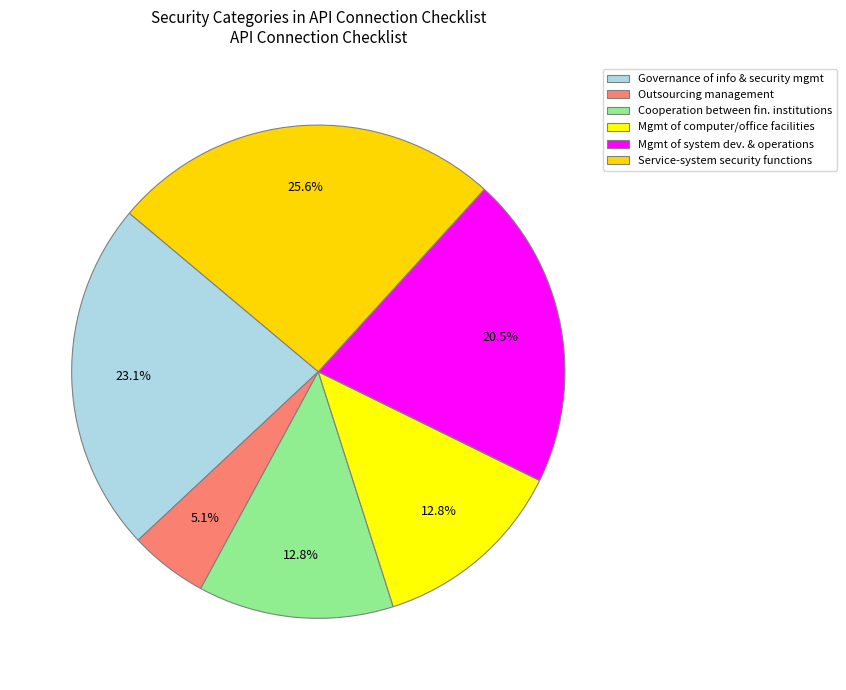

How many slices are in this pie chart?

6